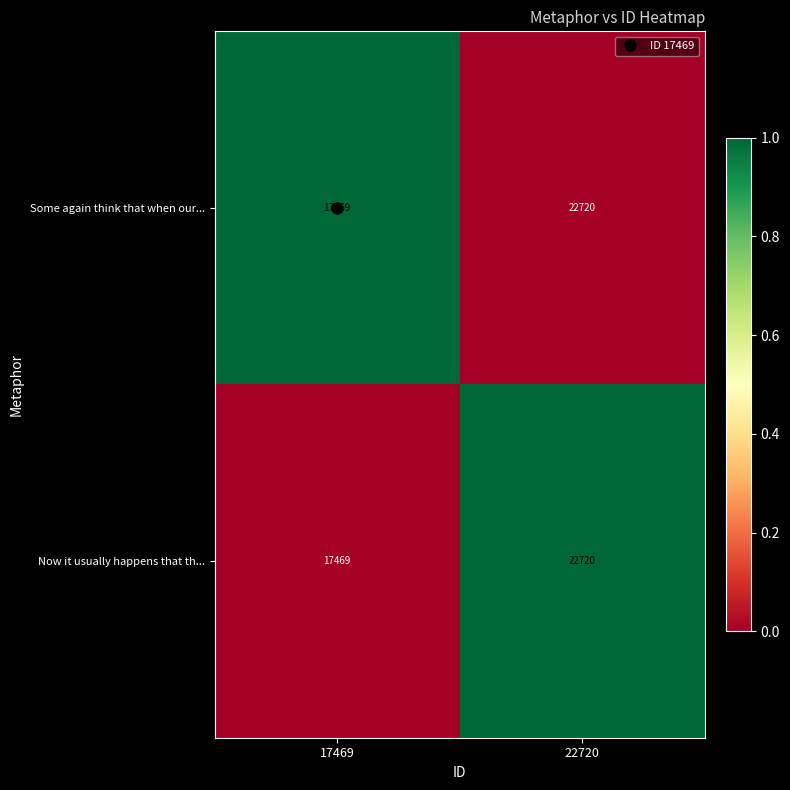

What is the sum of all Now it usually happens that th... values?

40189